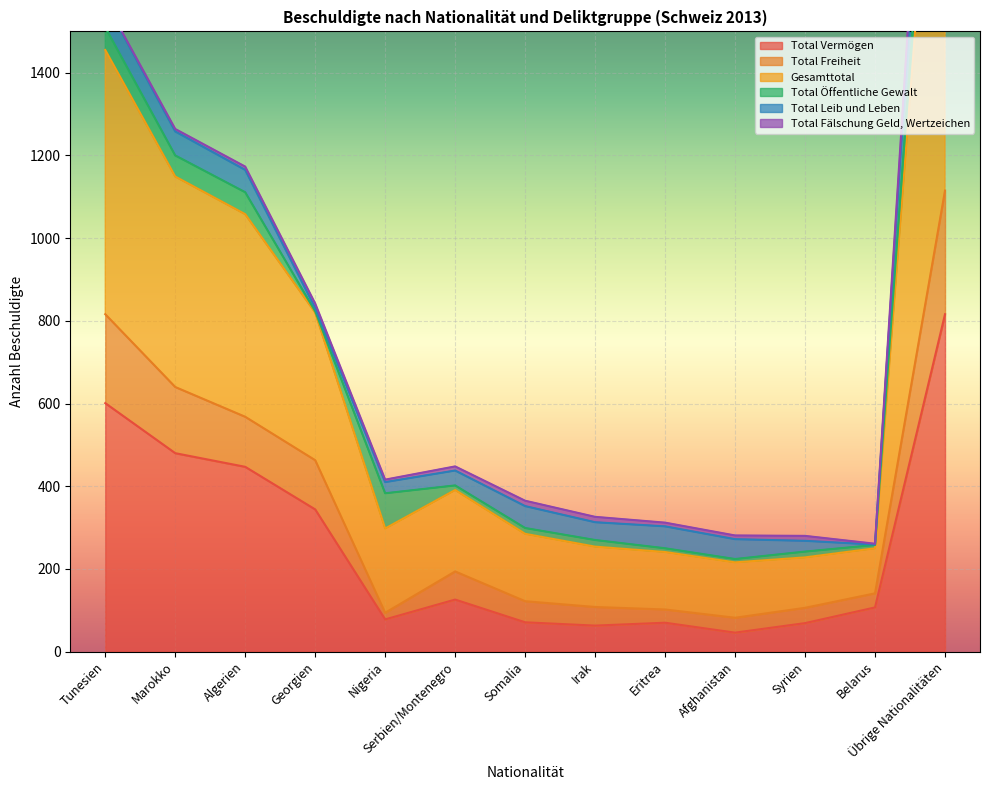

In Total Freiheit, how many points are lower than both neighbors (excluding endpoints)?

2